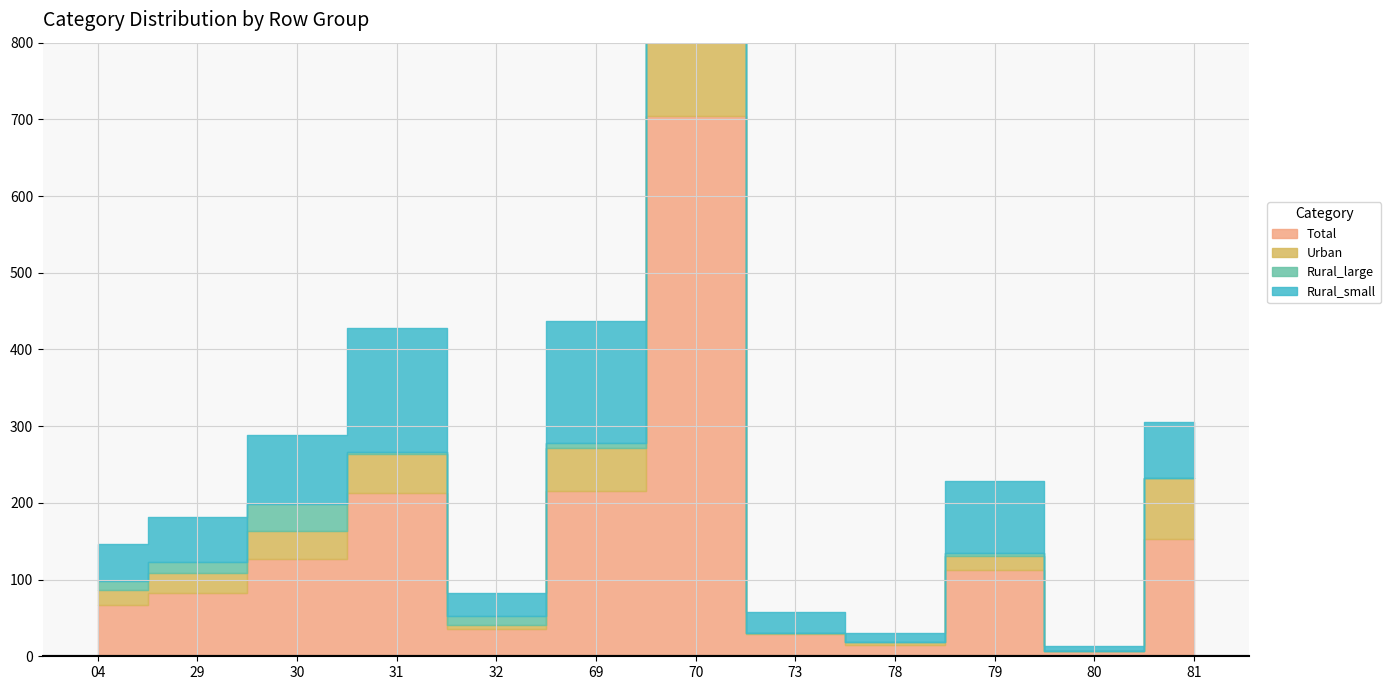

Rank the categories by Rural_small value from highest to lowest.

70, 31, 69, 79, 30, 81, 29, 04, 32, 73, 78, 80